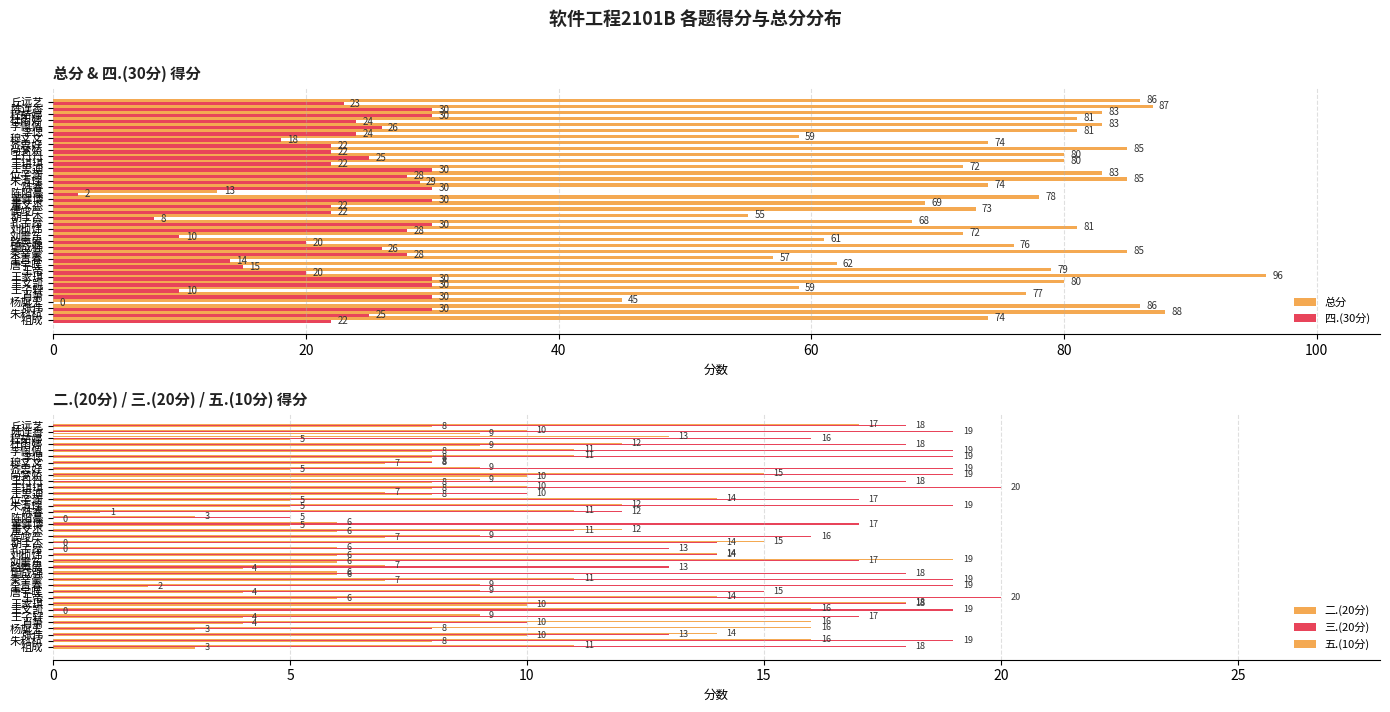

What is the label of the 22nd bar from the right?

陈阳豪